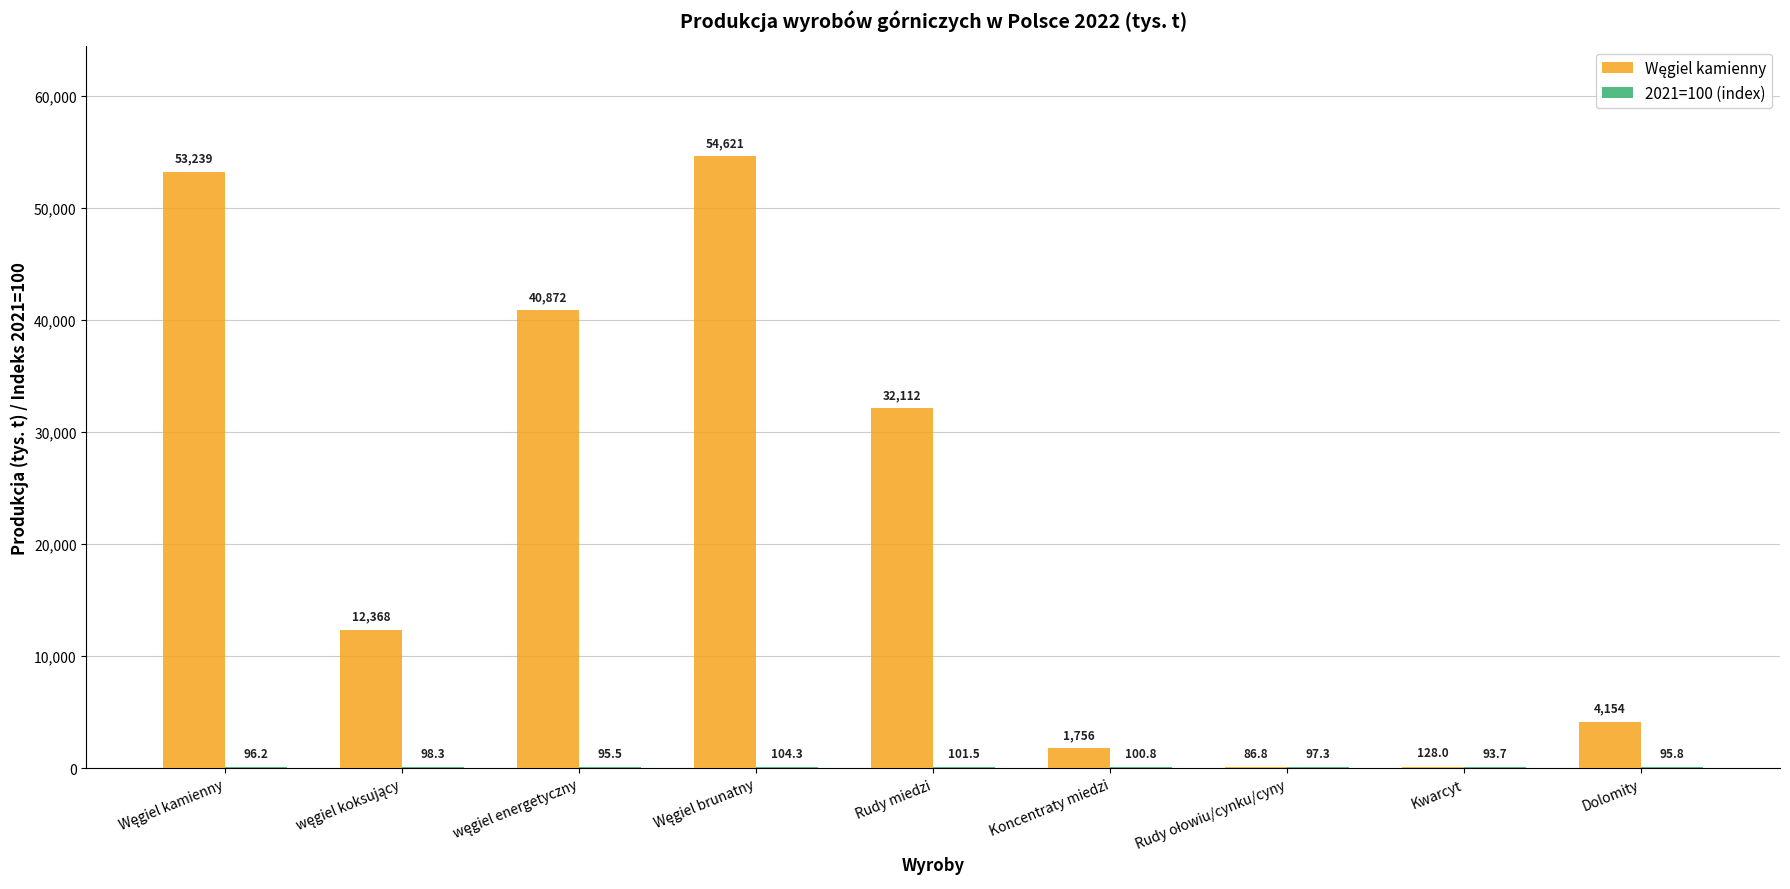

What is the greatest value displayed?

54621.0